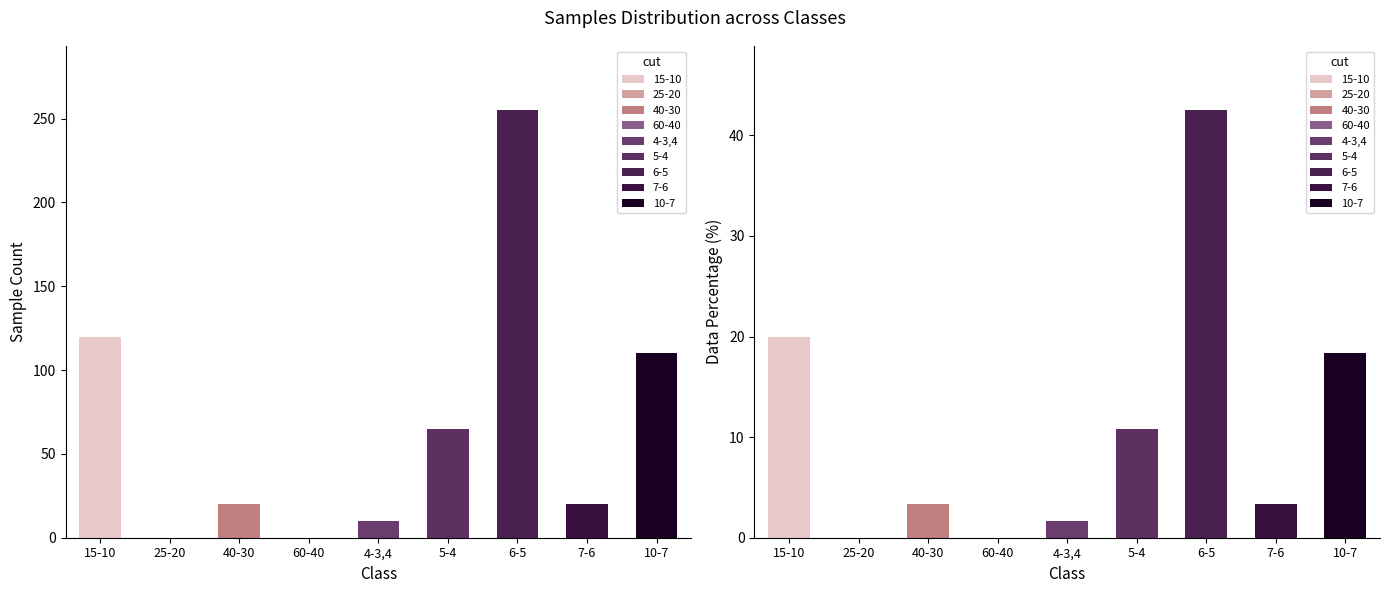

At which label is the value closest to 127?

15-10